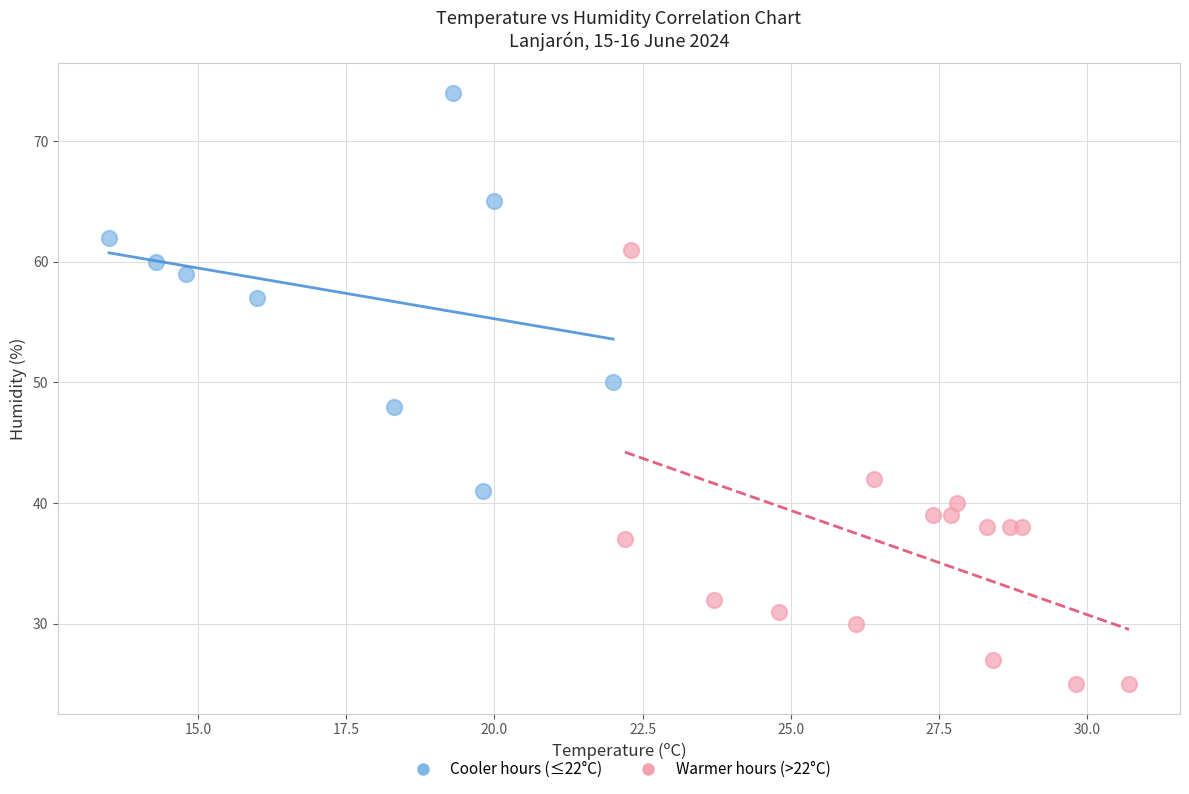

Which series has the largest Y range (max minus min)?

Warmer hours (>22°C)